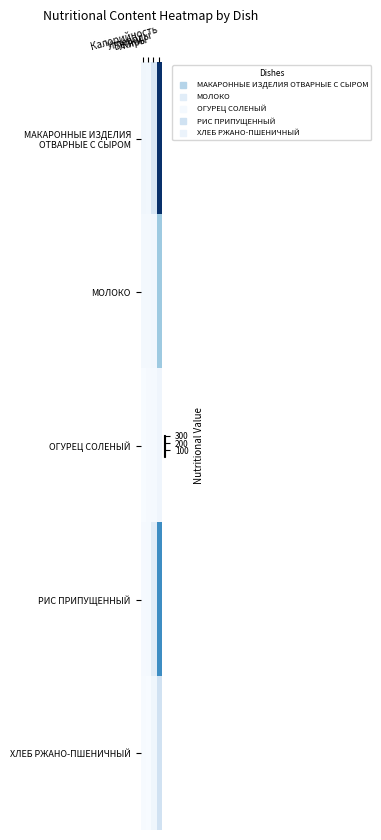

Between Белки and Калорийность, which is larger?

Калорийность